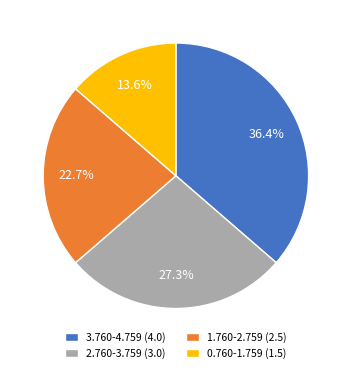

To the nearest percent, what percentage of the pie is 2.760-3.759?

27%